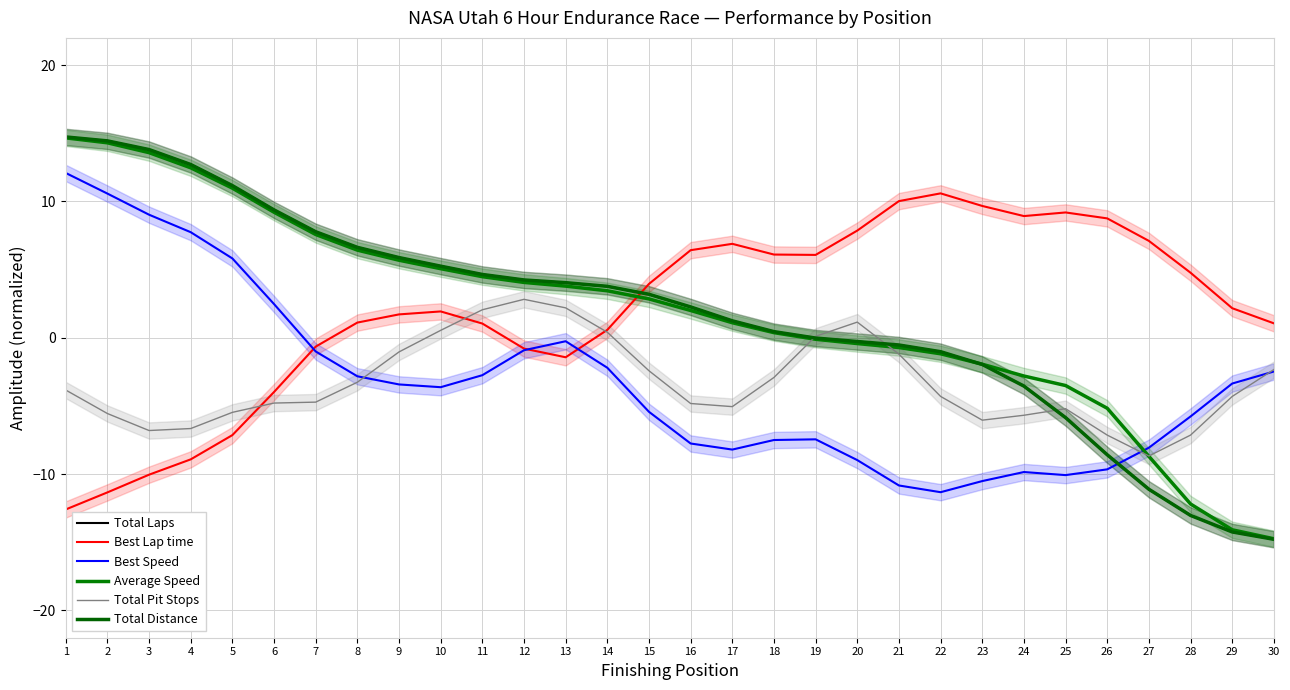

Which series has the largest range (max minus min)?

Total Distance